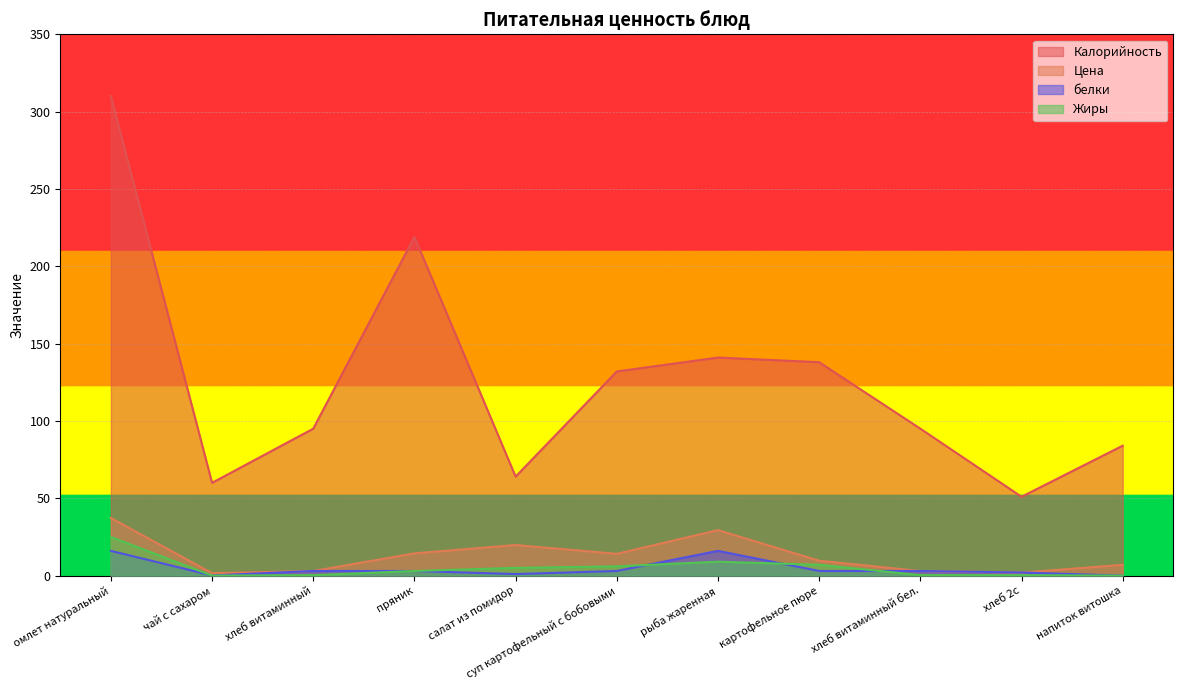

What is the sum of all Жиры values?

55.9